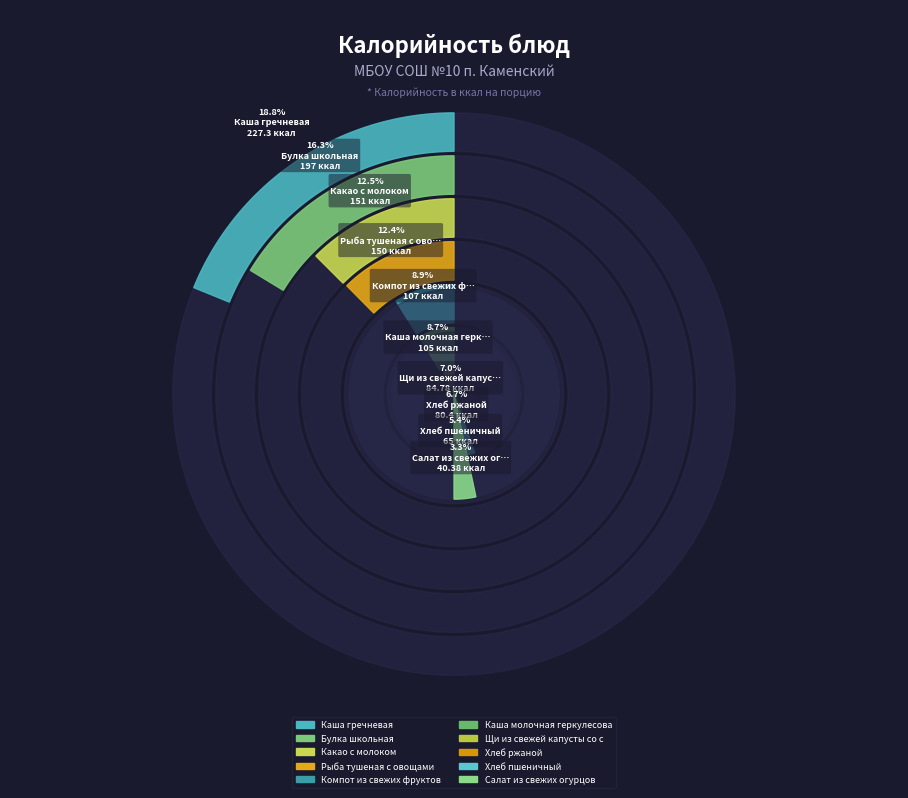

What percentage do Каша молочная геркулесовая and Хлеб пшеничный together represent?

14.1%